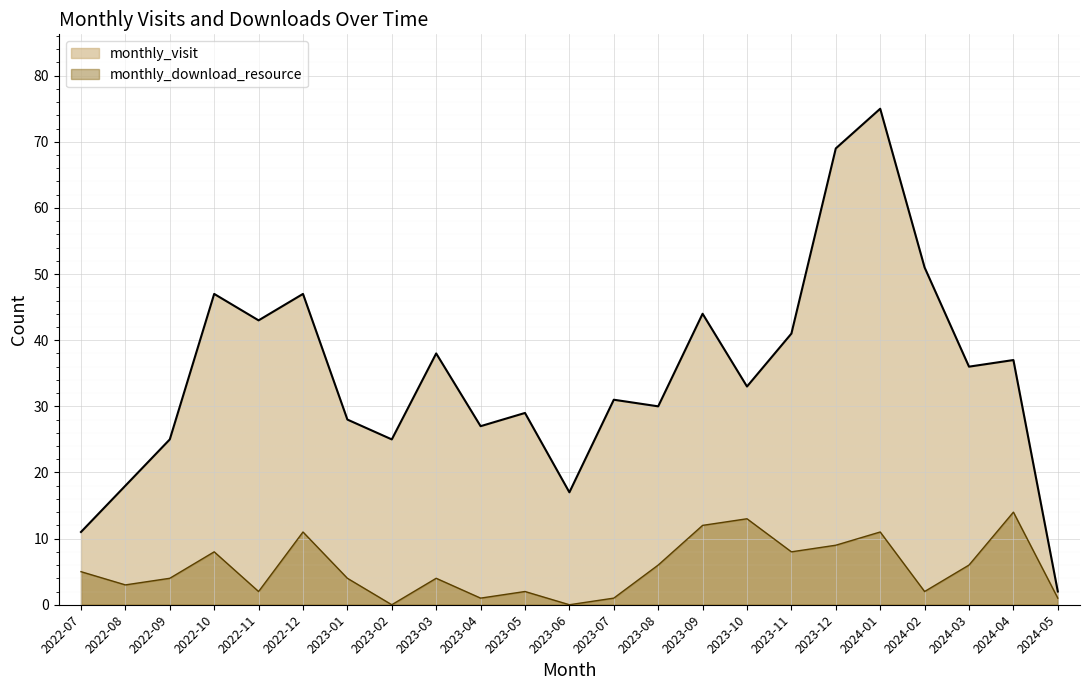

The monthly_visit series shows 84 at 2022-12. True or false?

False